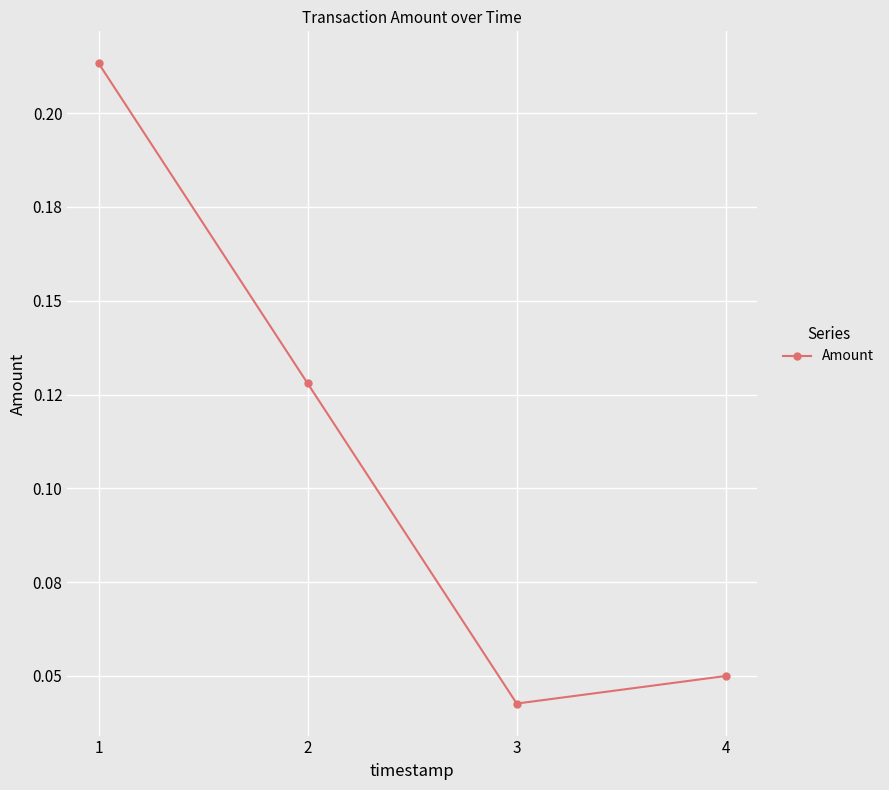

What is the value of the 2nd point from the left?

0.1